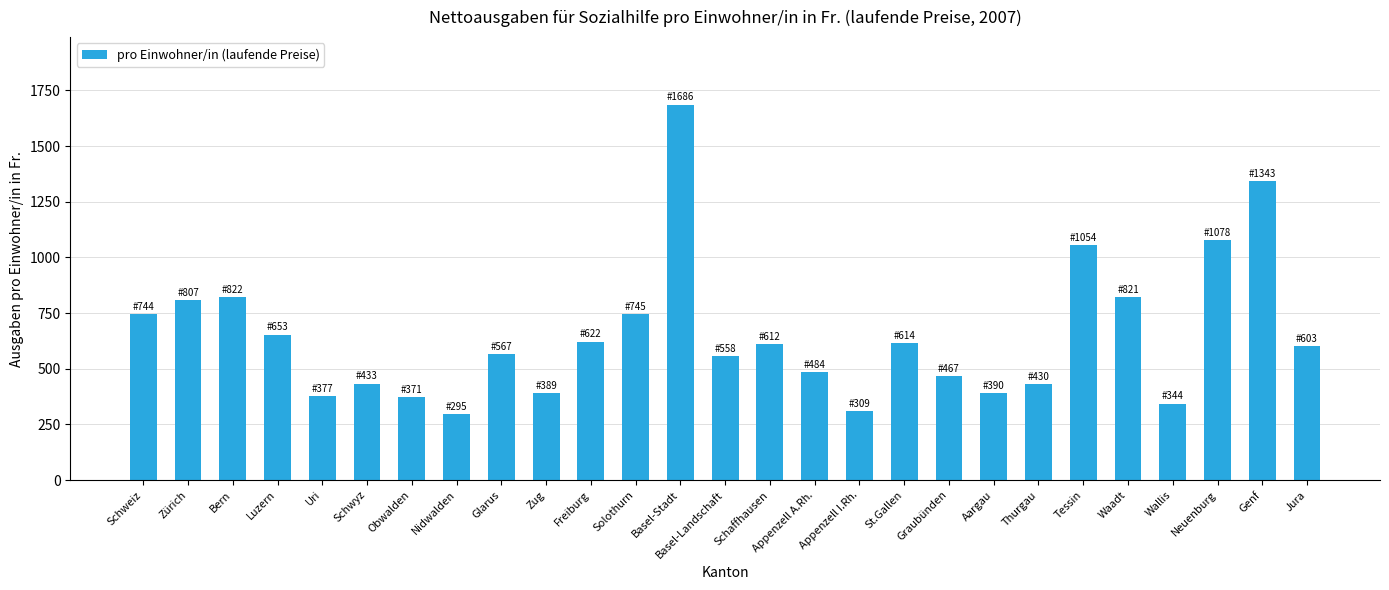

What is the difference between the second highest and minimum values?

1048